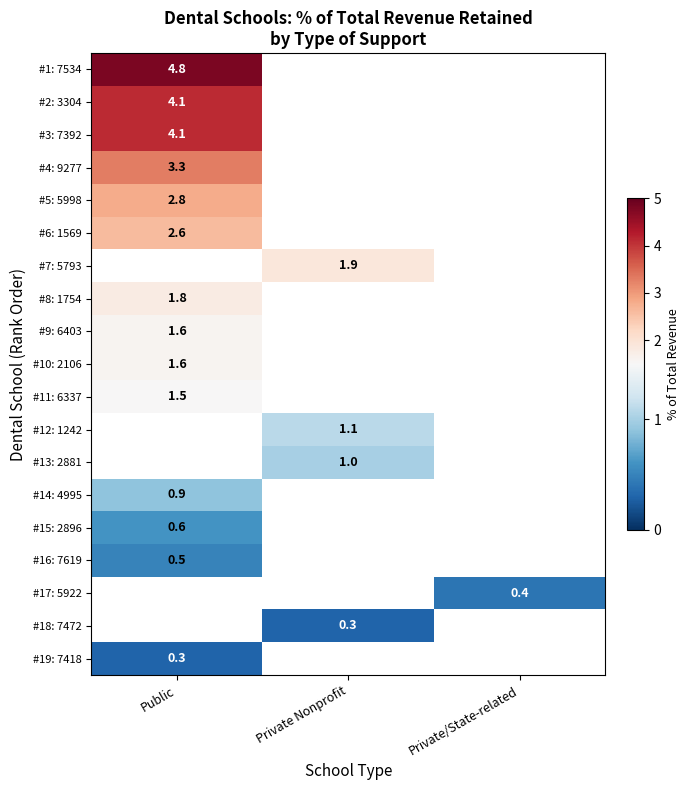

Is it true that #6: 1569 equals 3.7 at Public?

False